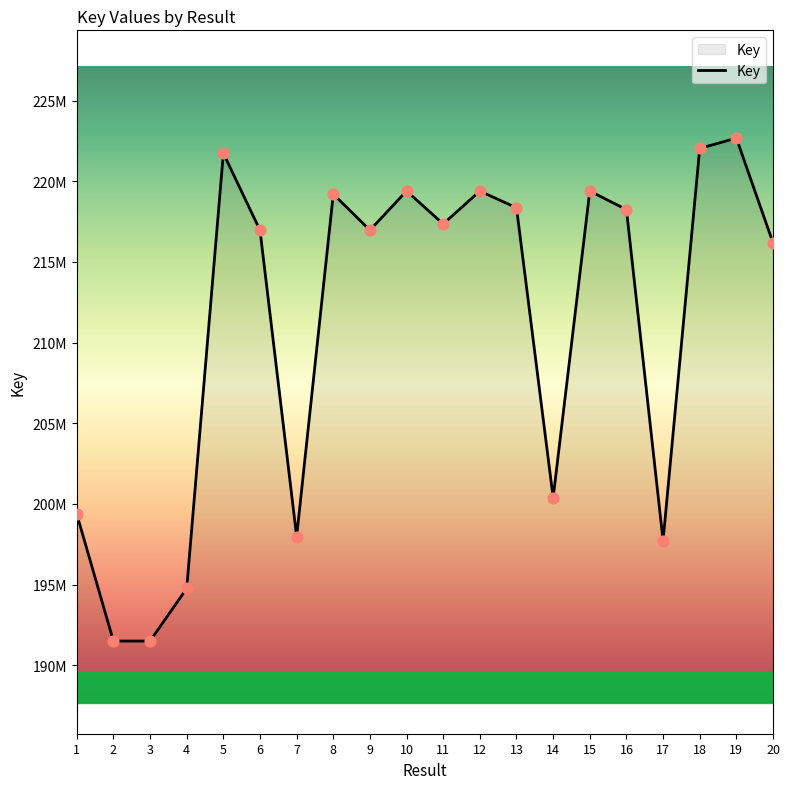

Does the chart have visible grid lines?

No